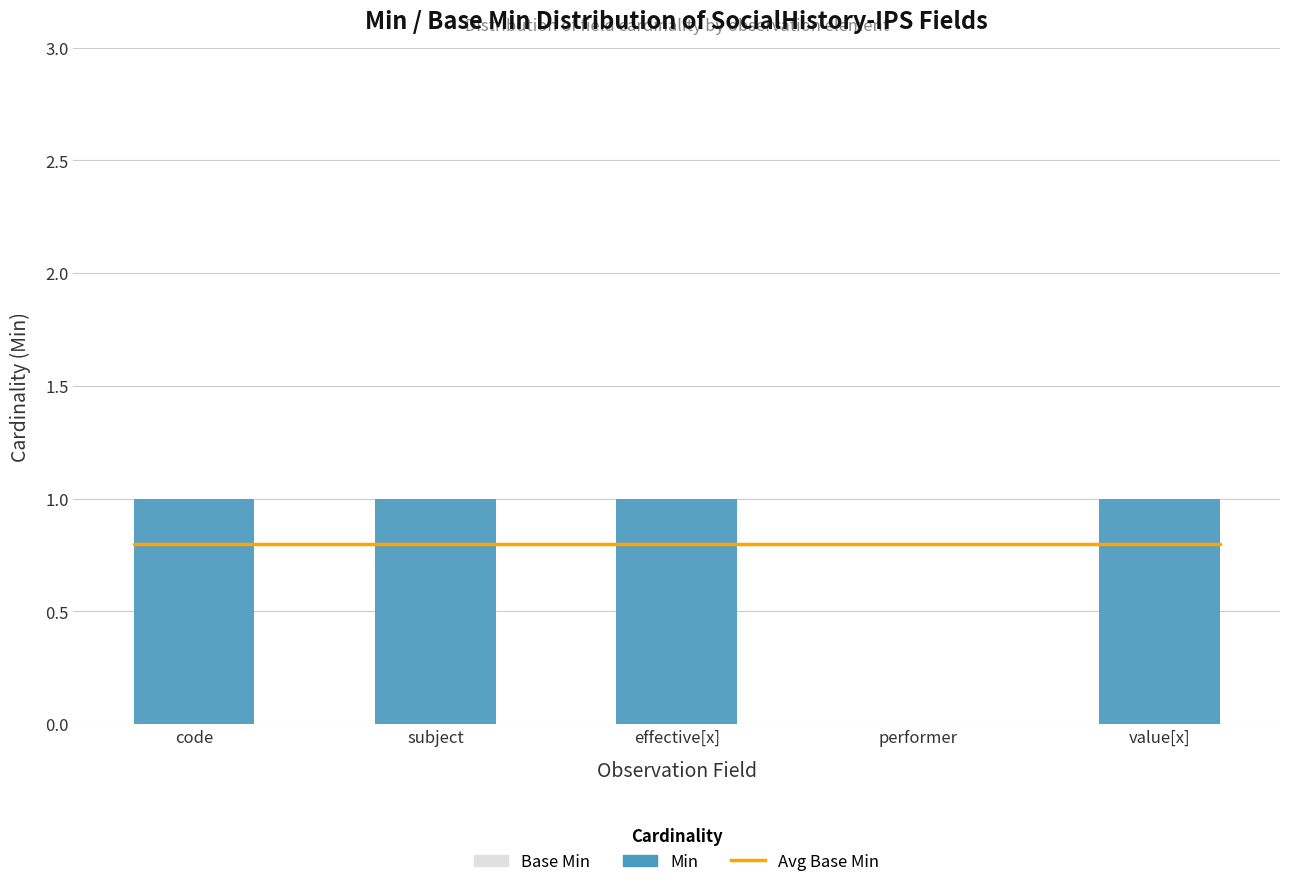

What is the label of the 5th bar from the left?

value[x]